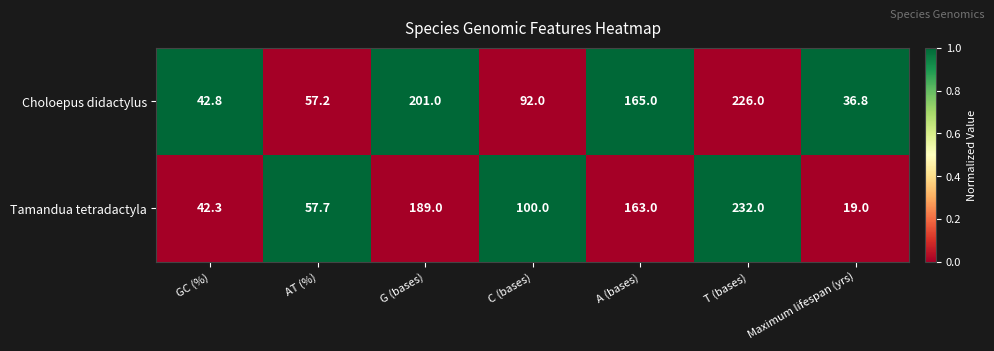

Rank the series by their maximum value, from highest to lowest.

Tamandua tetradactyla, Choloepus didactylus